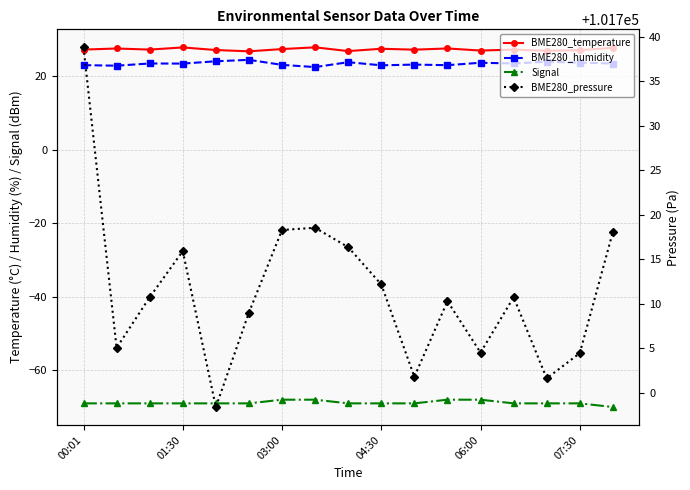

Reading right to left, extract all data points from this chart.

BME280_temperature: 27.8	27.1	27.0	27.3	27.0	27.6	27.3	27.5	26.9	27.9	27.4	26.8	27.2	27.9	27.3	27.6	27.3
BME280_humidity: 23.5	23.8	24.0	23.5	23.7	23.1	23.2	23.0	23.9	22.5	23.1	24.5	24.1	23.5	23.5	22.9	23.1
Signal: -70.0	-69.0	-69.0	-69.0	-68.0	-68.0	-69.0	-69.0	-69.0	-68.0	-68.0	-69.0	-69.0	-69.0	-69.0	-69.0	-69.0
BME280_pressure: 101718.1	101704.5	101701.6	101710.8	101704.5	101710.3	101701.8	101712.2	101716.4	101718.6	101718.3	101709.0	101698.4	101715.9	101710.8	101705.1	101738.8